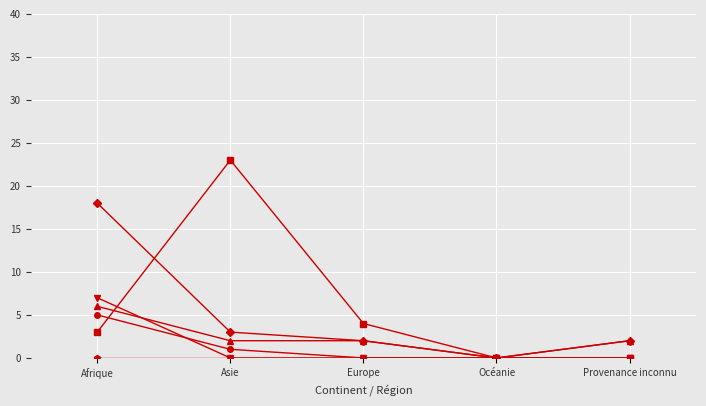

What is the label of the 2nd point from the right?

Océanie